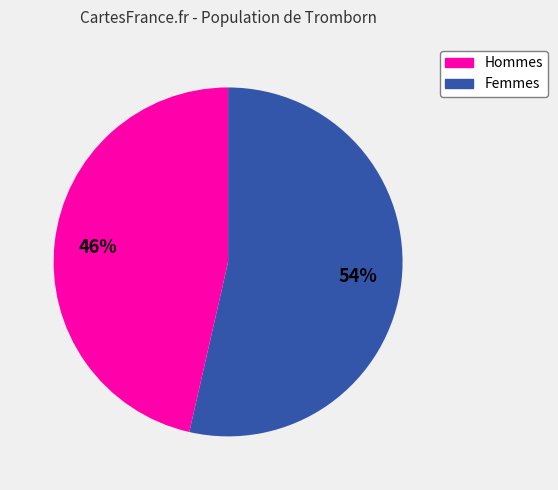

To the nearest percent, what is the average slice percentage?

50%